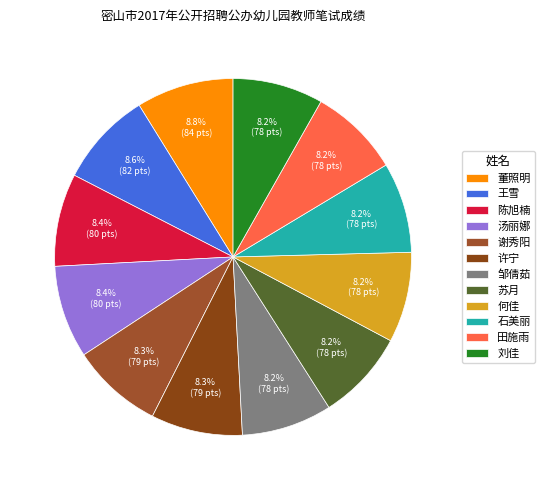

What portion of the pie excludes 谢秀阳?

91.7%